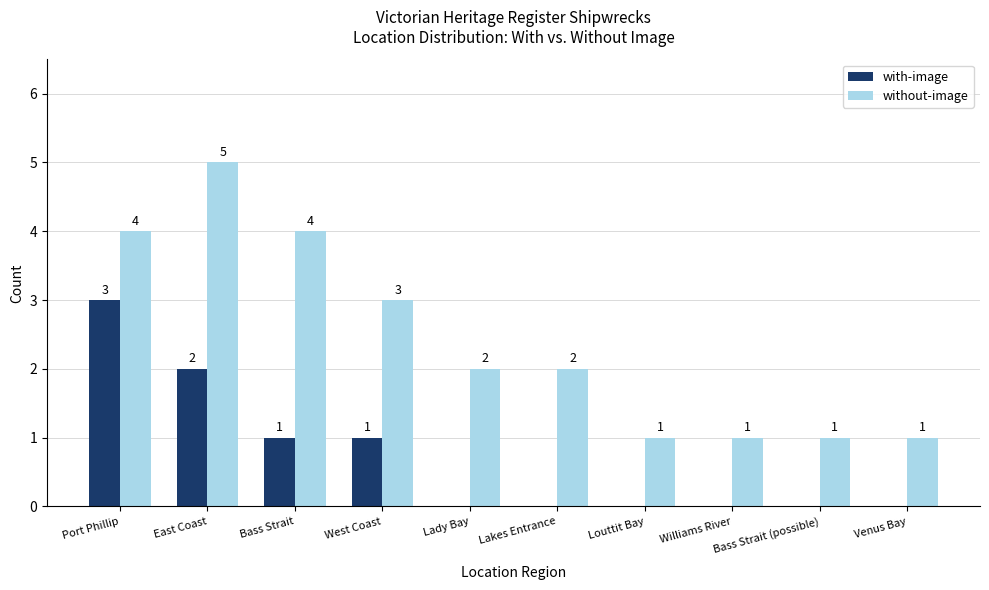

What is the spread (max minus min) of values at East Coast?

3